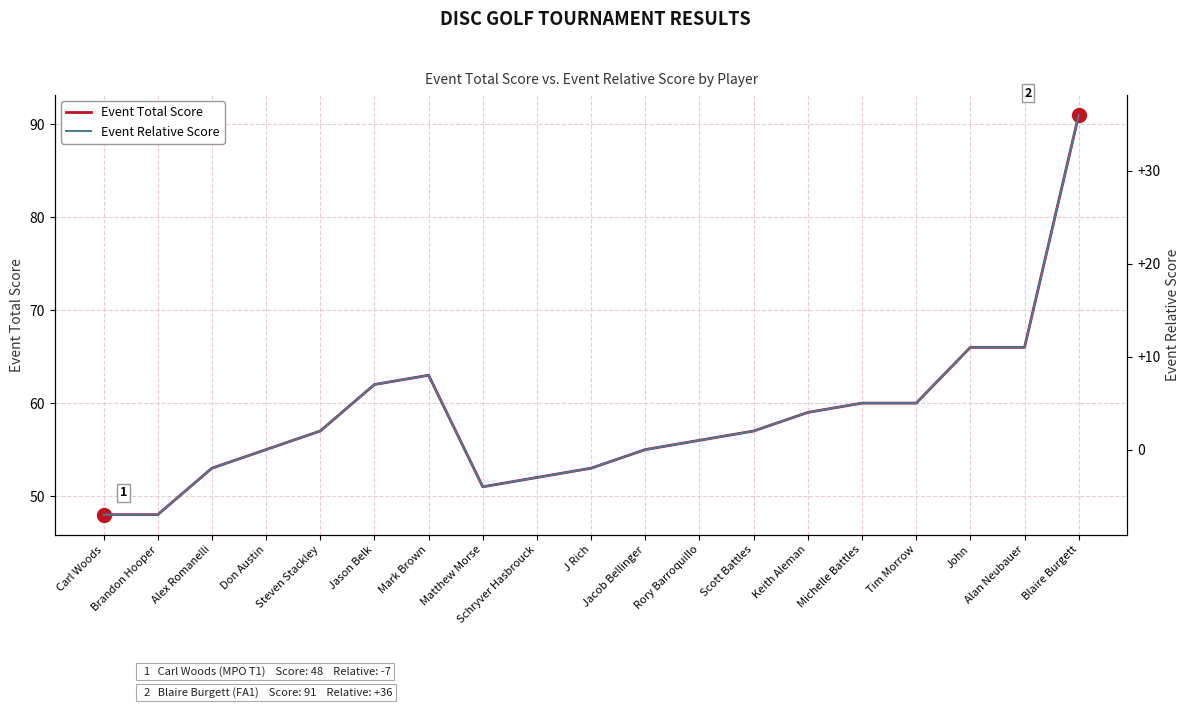

What is the total value across all series at Schryver Hasbrouck?

49